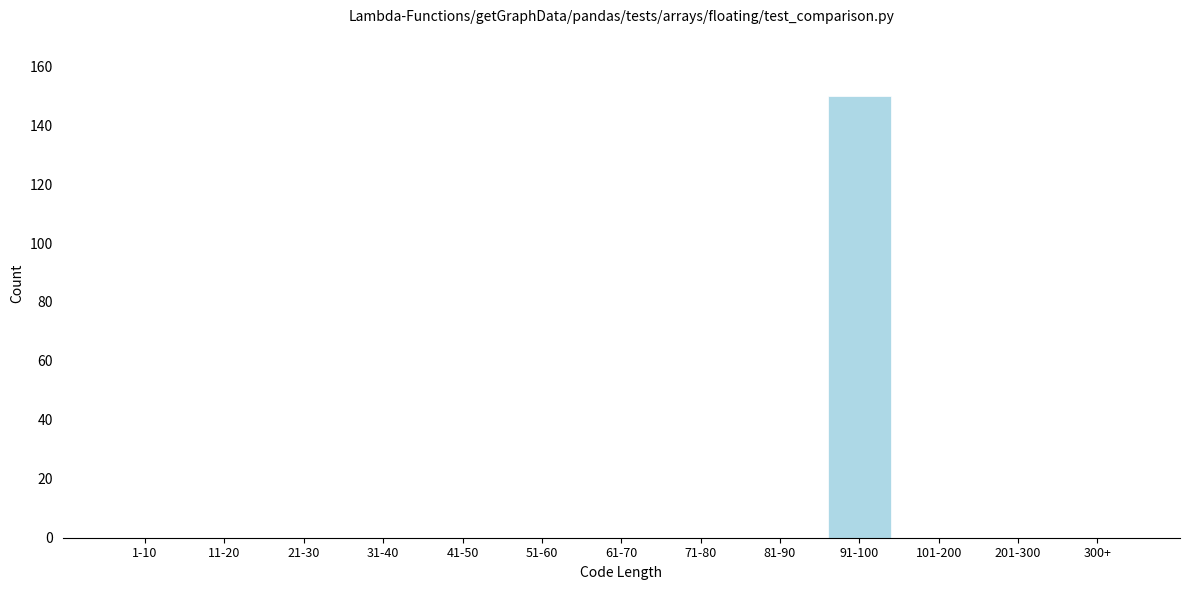

Reading left to right, what are all the values shown in this chart?

1-10=0	11-20=0	21-30=0	31-40=0	41-50=0	51-60=0	61-70=0	71-80=0	81-90=0	91-100=150	101-200=0	201-300=0	300+=0